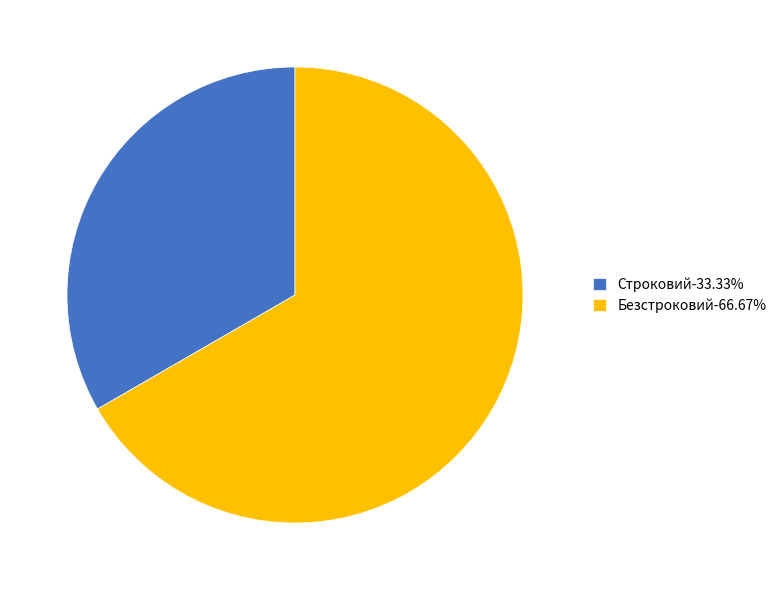

Combined, do Строковий-33.33% and Безстроковий-66.67% account for over 50%?

Yes